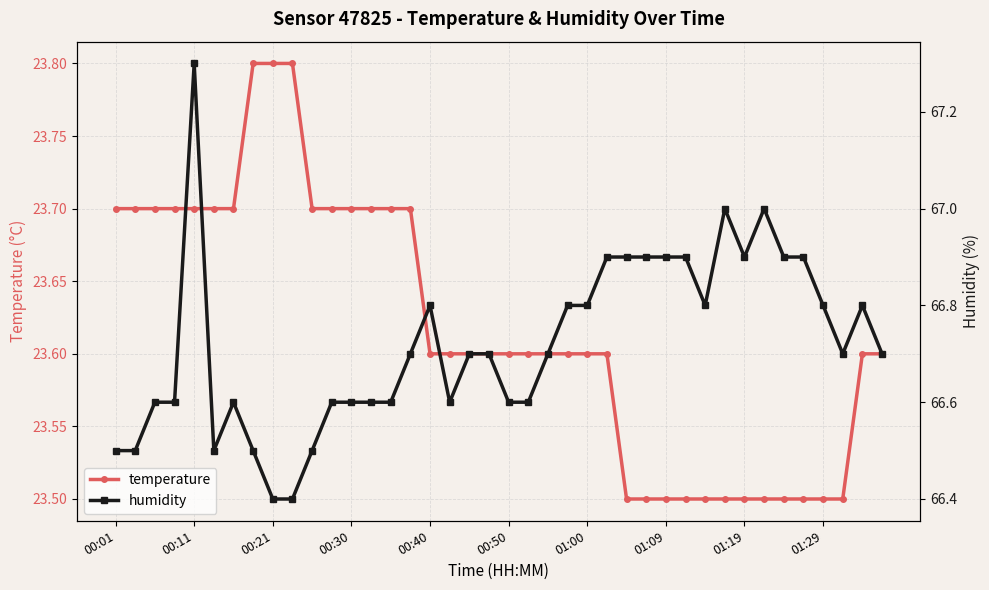

What is the maximum value for temperature?

23.8